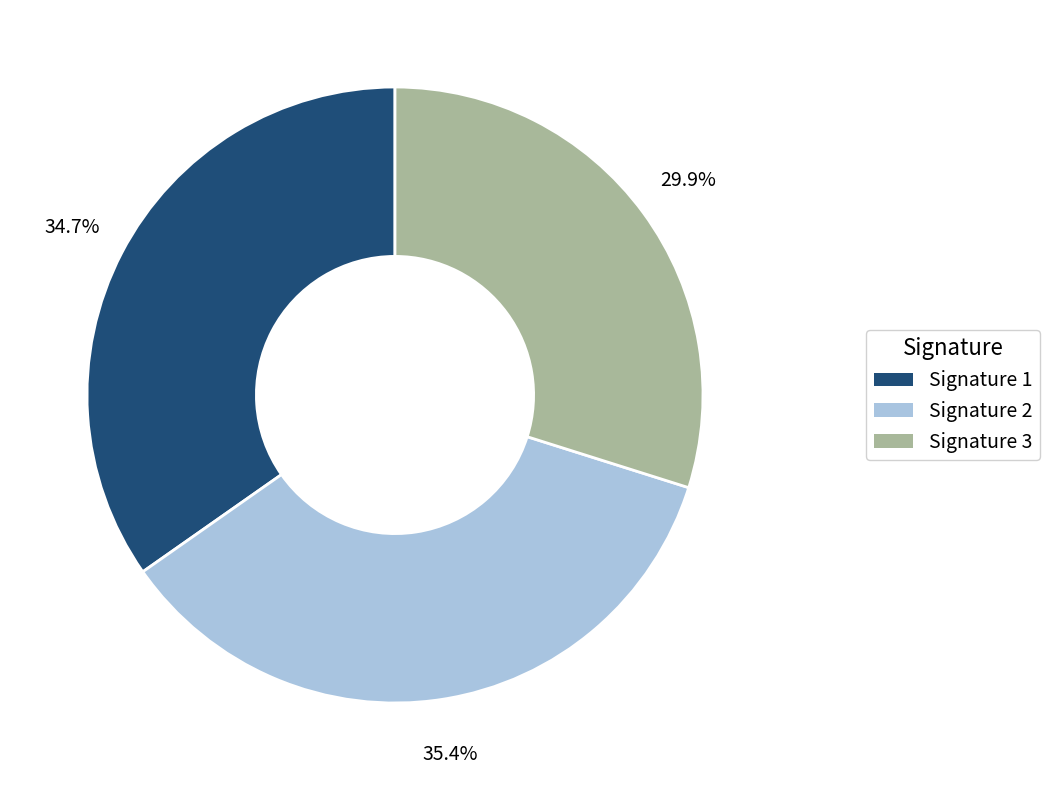

Approximately how many times larger is the value at Signature 1 compared to Signature 3?

1.2